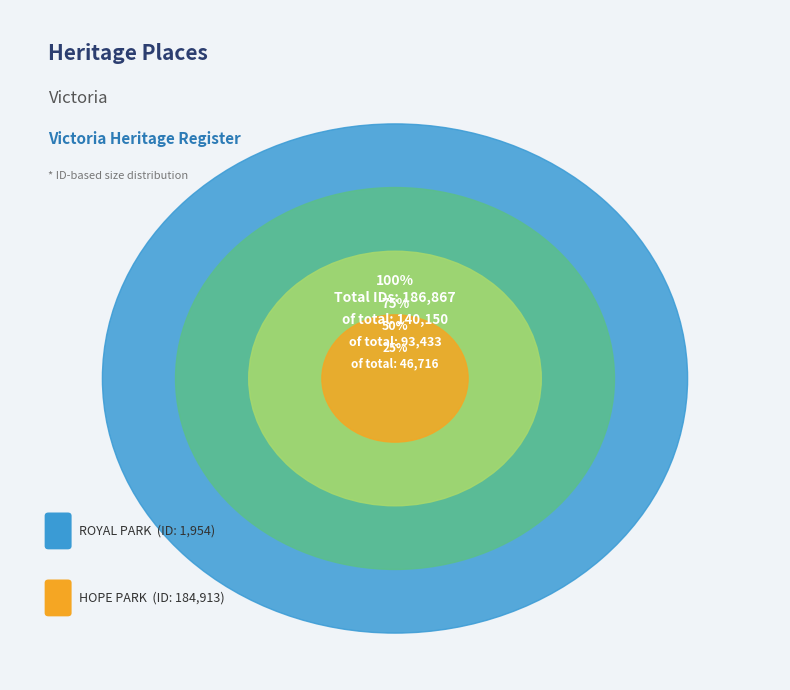

Rank the categories by value from lowest to highest.

ROYAL PARK, HOPE PARK